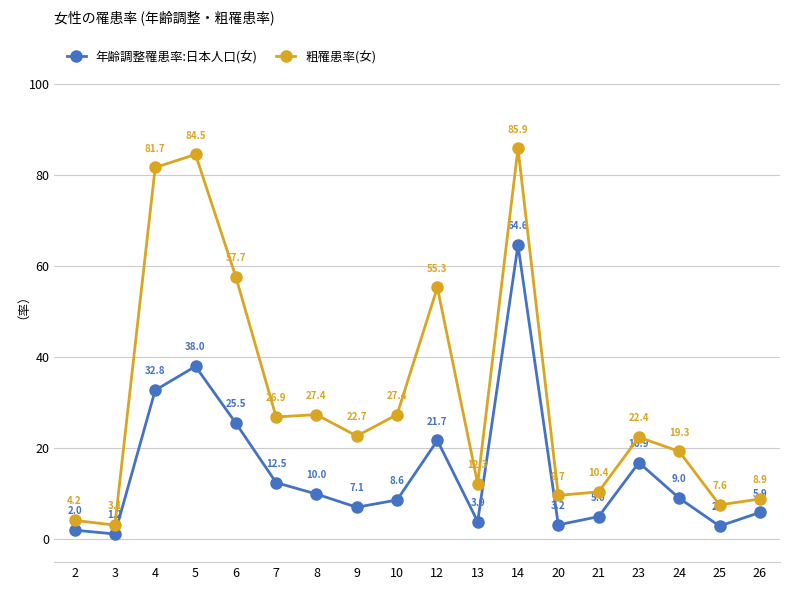

Is this an area chart (filled region under the line)?

No